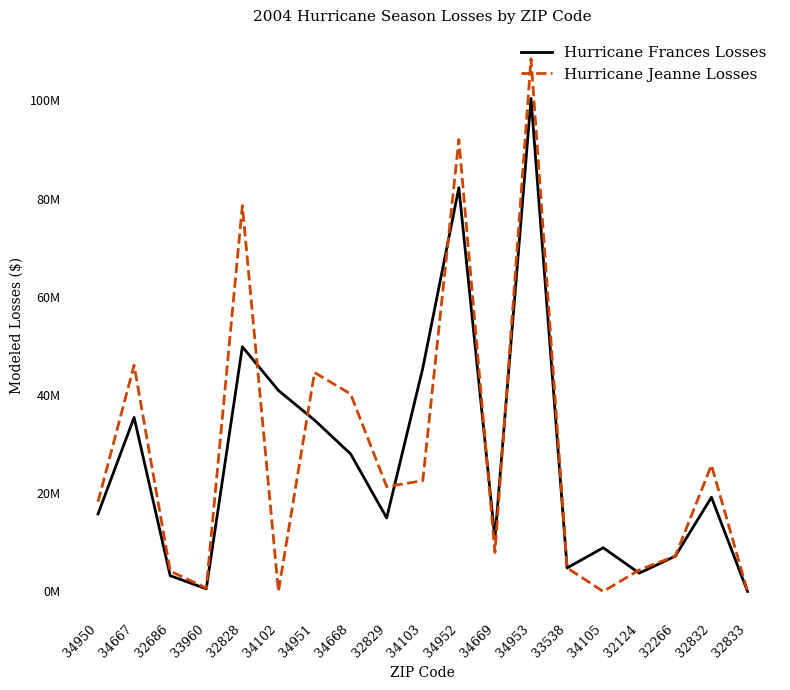

Does the chart display data point markers on the line(s)?

No